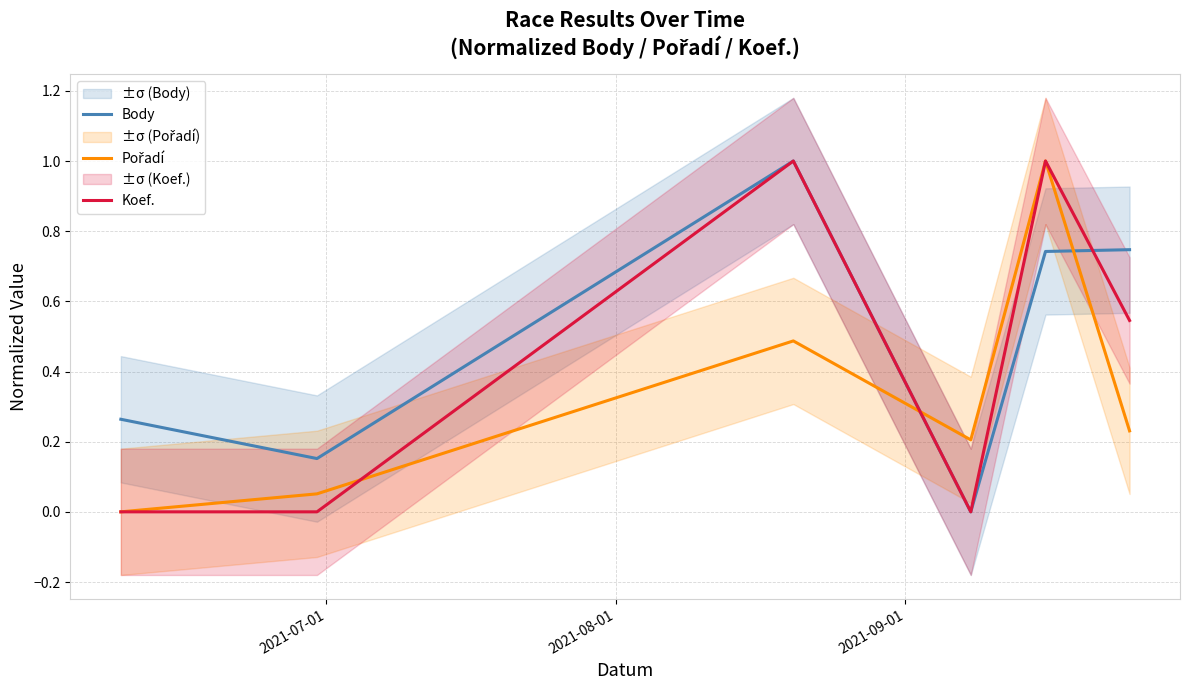

How many lines are shown in the chart?

3